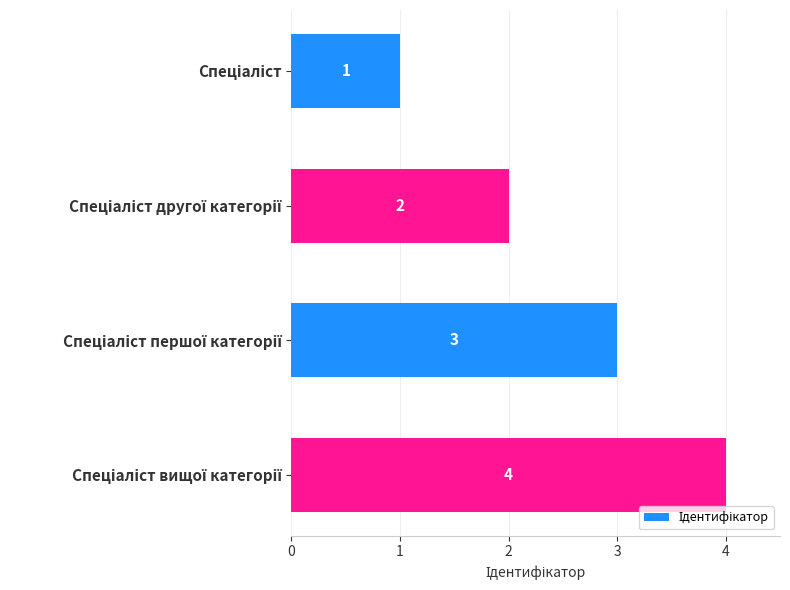

What is the value of the 1st bar from the top?

1